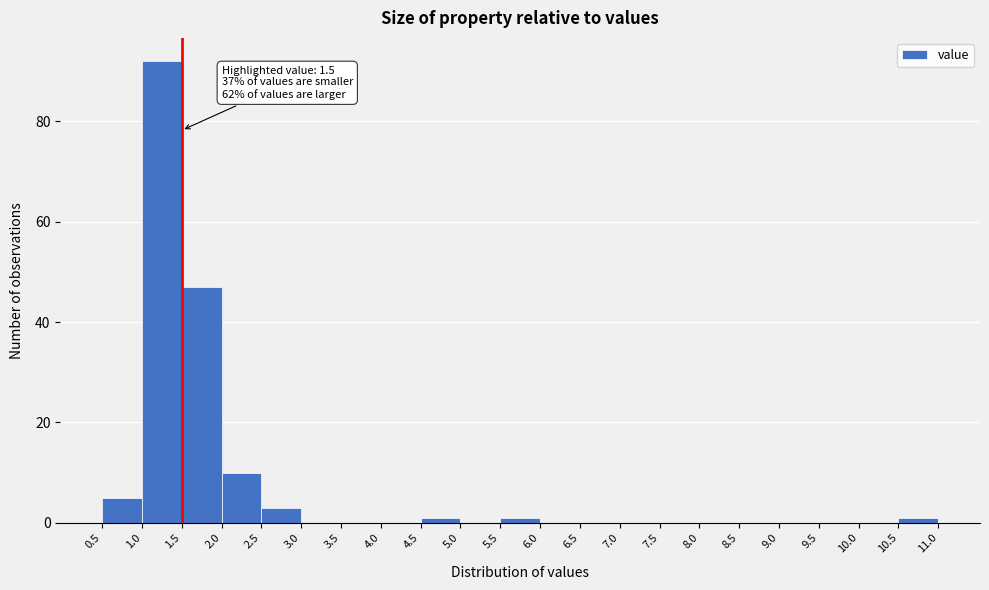

Which range on the x-axis has the tallest bar?

1.0 to 1.5